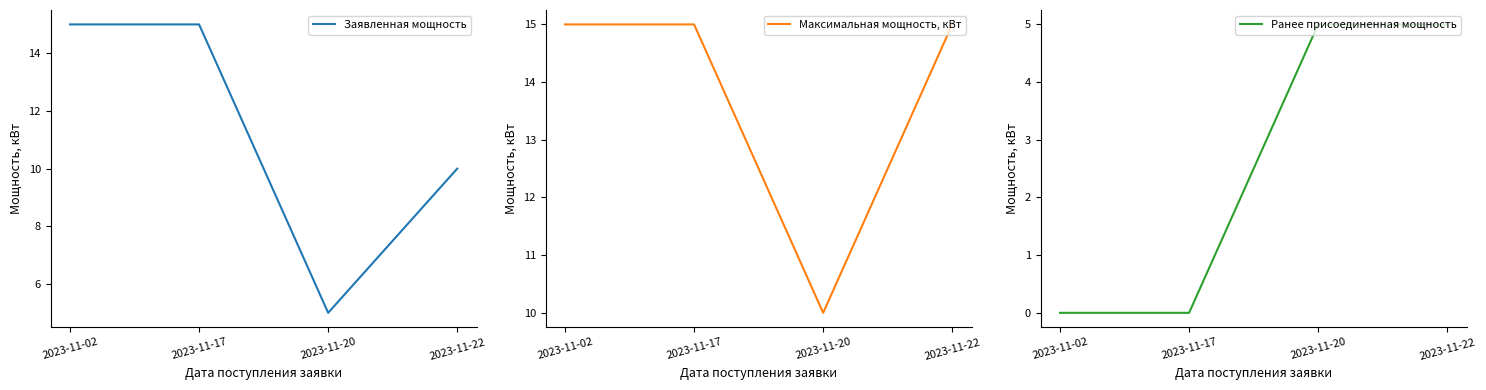

What is the value of the Заявленная мощность point at the 1st from the left?

15